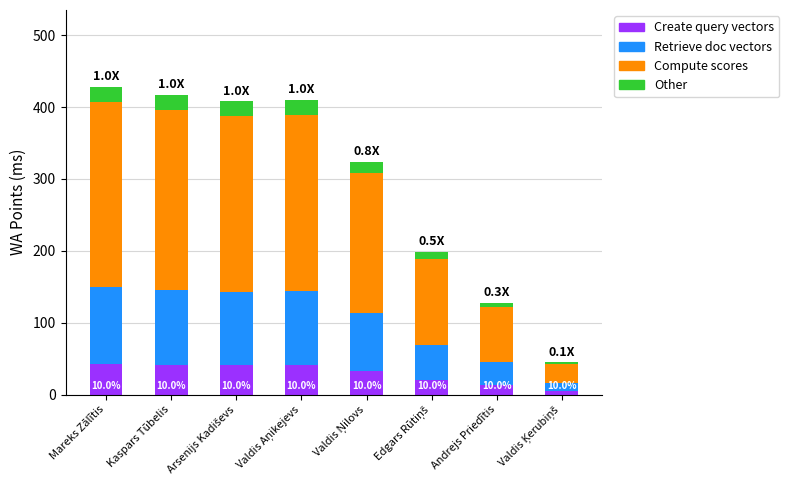

What is the average value of the Create query vectors series?

29.5